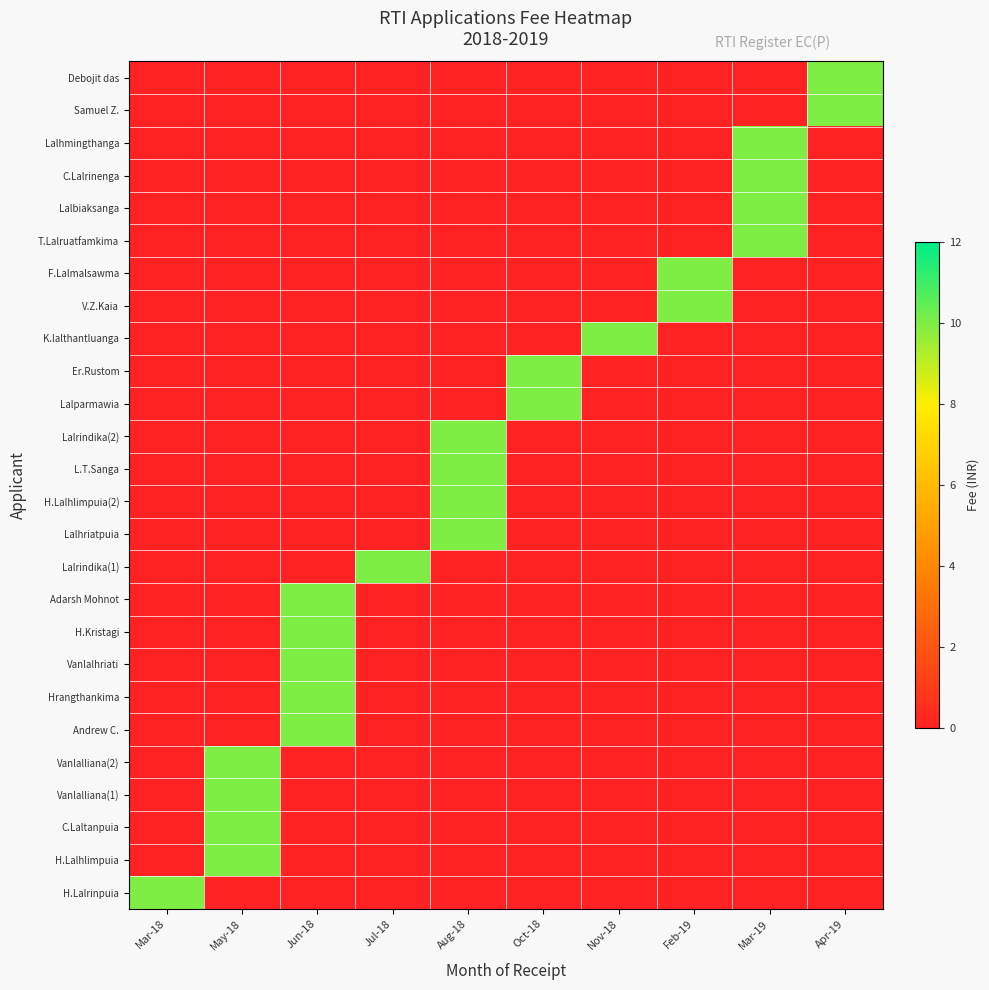

Reading left to right, extract all data points from this chart.

H.Lalrinpuia: Mar-18=10	May-18=0	Jun-18=0	Jul-18=0	Aug-18=0	Oct-18=0	Nov-18=0	Feb-19=0	Mar-19=0	Apr-19=0
H.Lalhlimpuia: Mar-18=0	May-18=10	Jun-18=0	Jul-18=0	Aug-18=0	Oct-18=0	Nov-18=0	Feb-19=0	Mar-19=0	Apr-19=0
C.Laltanpuia: Mar-18=0	May-18=10	Jun-18=0	Jul-18=0	Aug-18=0	Oct-18=0	Nov-18=0	Feb-19=0	Mar-19=0	Apr-19=0
Vanlalliana(1): Mar-18=0	May-18=10	Jun-18=0	Jul-18=0	Aug-18=0	Oct-18=0	Nov-18=0	Feb-19=0	Mar-19=0	Apr-19=0
Vanlalliana(2): Mar-18=0	May-18=10	Jun-18=0	Jul-18=0	Aug-18=0	Oct-18=0	Nov-18=0	Feb-19=0	Mar-19=0	Apr-19=0
Andrew C.: Mar-18=0	May-18=0	Jun-18=10	Jul-18=0	Aug-18=0	Oct-18=0	Nov-18=0	Feb-19=0	Mar-19=0	Apr-19=0
Hrangthankima: Mar-18=0	May-18=0	Jun-18=10	Jul-18=0	Aug-18=0	Oct-18=0	Nov-18=0	Feb-19=0	Mar-19=0	Apr-19=0
Vanlalhriati: Mar-18=0	May-18=0	Jun-18=10	Jul-18=0	Aug-18=0	Oct-18=0	Nov-18=0	Feb-19=0	Mar-19=0	Apr-19=0
H.Kristagi: Mar-18=0	May-18=0	Jun-18=10	Jul-18=0	Aug-18=0	Oct-18=0	Nov-18=0	Feb-19=0	Mar-19=0	Apr-19=0
Adarsh Mohnot: Mar-18=0	May-18=0	Jun-18=10	Jul-18=0	Aug-18=0	Oct-18=0	Nov-18=0	Feb-19=0	Mar-19=0	Apr-19=0
Lalrindika(1): Mar-18=0	May-18=0	Jun-18=0	Jul-18=10	Aug-18=0	Oct-18=0	Nov-18=0	Feb-19=0	Mar-19=0	Apr-19=0
Lalhriatpuia: Mar-18=0	May-18=0	Jun-18=0	Jul-18=0	Aug-18=10	Oct-18=0	Nov-18=0	Feb-19=0	Mar-19=0	Apr-19=0
H.Lalhlimpuia(2): Mar-18=0	May-18=0	Jun-18=0	Jul-18=0	Aug-18=10	Oct-18=0	Nov-18=0	Feb-19=0	Mar-19=0	Apr-19=0
L.T.Sanga: Mar-18=0	May-18=0	Jun-18=0	Jul-18=0	Aug-18=10	Oct-18=0	Nov-18=0	Feb-19=0	Mar-19=0	Apr-19=0
Lalrindika(2): Mar-18=0	May-18=0	Jun-18=0	Jul-18=0	Aug-18=10	Oct-18=0	Nov-18=0	Feb-19=0	Mar-19=0	Apr-19=0
Lalparmawia: Mar-18=0	May-18=0	Jun-18=0	Jul-18=0	Aug-18=0	Oct-18=10	Nov-18=0	Feb-19=0	Mar-19=0	Apr-19=0
Er.Rustom: Mar-18=0	May-18=0	Jun-18=0	Jul-18=0	Aug-18=0	Oct-18=10	Nov-18=0	Feb-19=0	Mar-19=0	Apr-19=0
K.lalthantluanga: Mar-18=0	May-18=0	Jun-18=0	Jul-18=0	Aug-18=0	Oct-18=0	Nov-18=10	Feb-19=0	Mar-19=0	Apr-19=0
V.Z.Kaia: Mar-18=0	May-18=0	Jun-18=0	Jul-18=0	Aug-18=0	Oct-18=0	Nov-18=0	Feb-19=10	Mar-19=0	Apr-19=0
F.Lalmalsawma: Mar-18=0	May-18=0	Jun-18=0	Jul-18=0	Aug-18=0	Oct-18=0	Nov-18=0	Feb-19=10	Mar-19=0	Apr-19=0
T.Lalruatfamkima: Mar-18=0	May-18=0	Jun-18=0	Jul-18=0	Aug-18=0	Oct-18=0	Nov-18=0	Feb-19=0	Mar-19=10	Apr-19=0
Lalbiaksanga: Mar-18=0	May-18=0	Jun-18=0	Jul-18=0	Aug-18=0	Oct-18=0	Nov-18=0	Feb-19=0	Mar-19=10	Apr-19=0
C.Lalrinenga: Mar-18=0	May-18=0	Jun-18=0	Jul-18=0	Aug-18=0	Oct-18=0	Nov-18=0	Feb-19=0	Mar-19=10	Apr-19=0
Lalhmingthanga: Mar-18=0	May-18=0	Jun-18=0	Jul-18=0	Aug-18=0	Oct-18=0	Nov-18=0	Feb-19=0	Mar-19=10	Apr-19=0
Samuel Z.: Mar-18=0	May-18=0	Jun-18=0	Jul-18=0	Aug-18=0	Oct-18=0	Nov-18=0	Feb-19=0	Mar-19=0	Apr-19=10
Debojit das: Mar-18=0	May-18=0	Jun-18=0	Jul-18=0	Aug-18=0	Oct-18=0	Nov-18=0	Feb-19=0	Mar-19=0	Apr-19=10